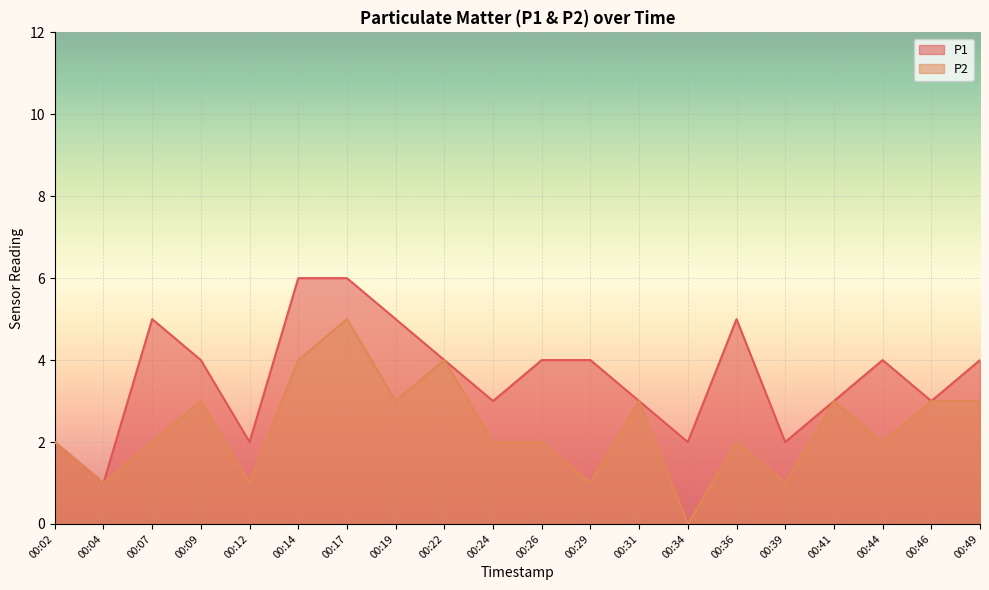

What is the total value across all series at 00:24?

5